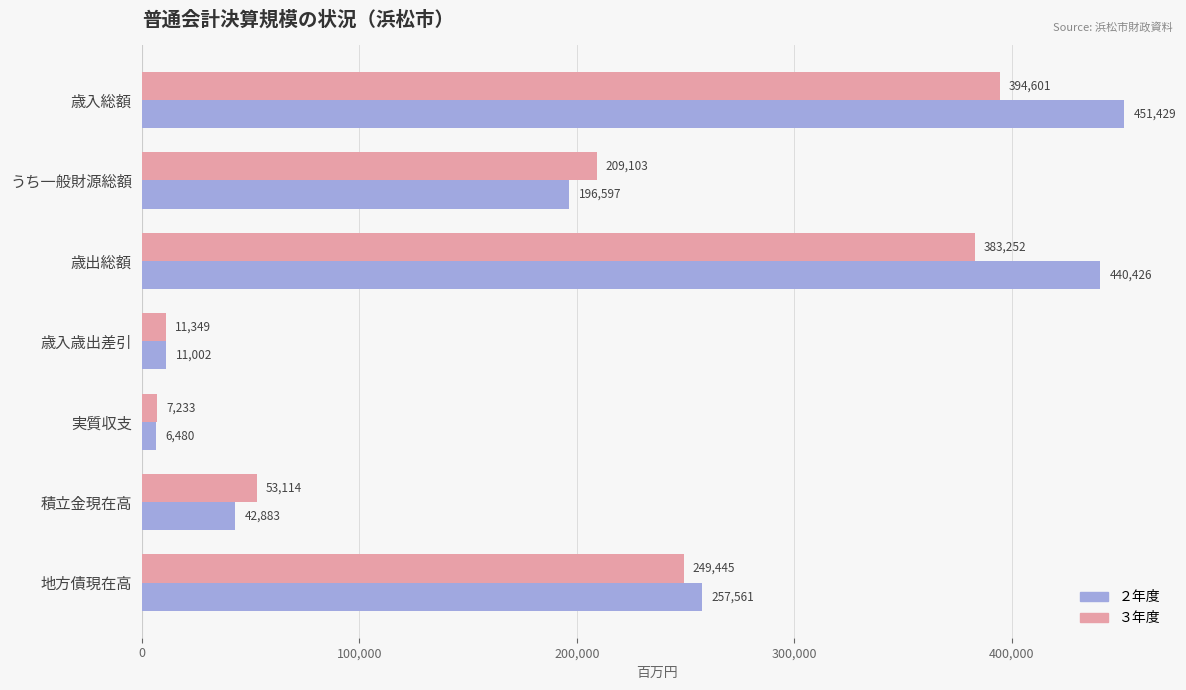

How many data points in ２年度 are less than 196597?

3